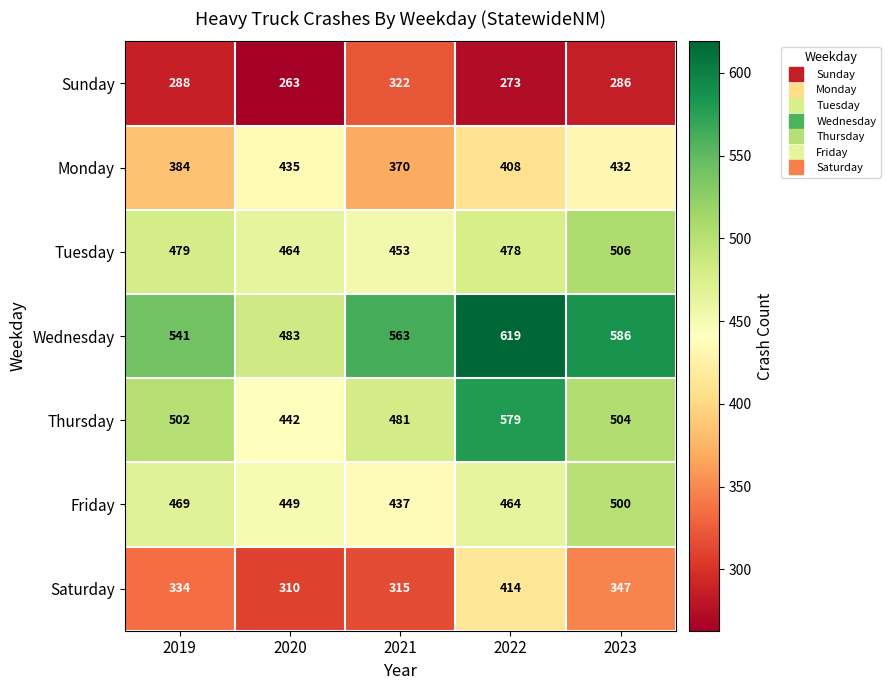

Which category has the lowest value across all series?

2020